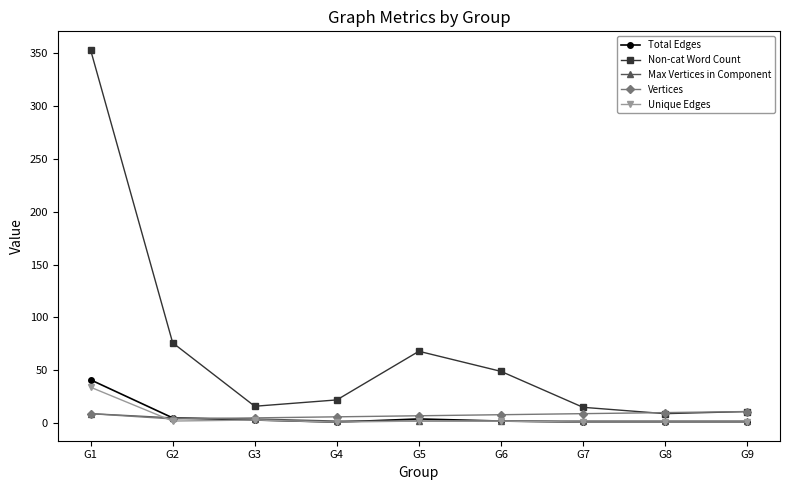

True or false: Total Edges and Non-cat Word Count intersect in this chart.

False